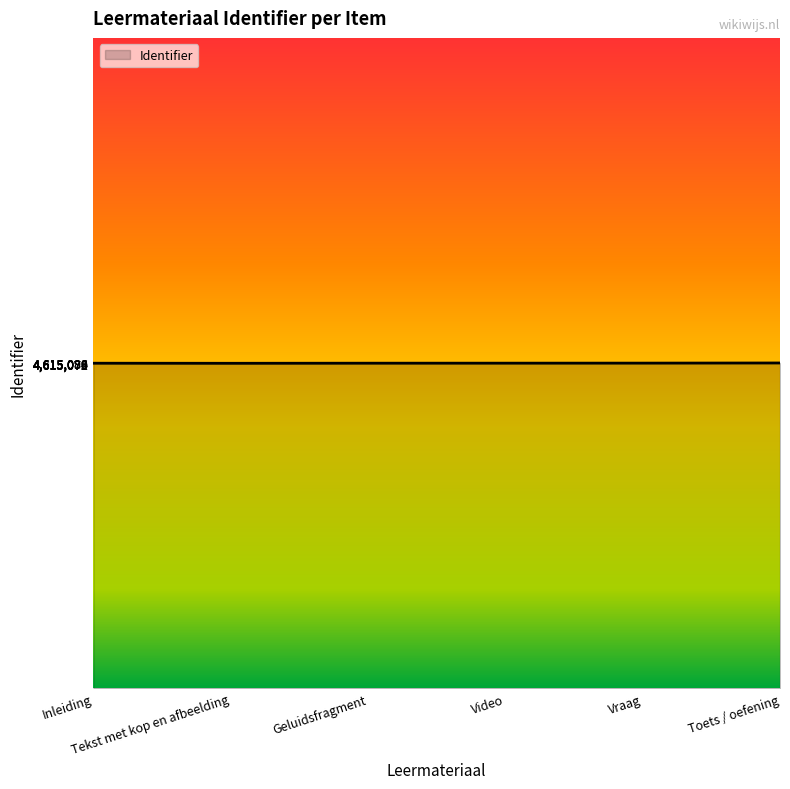

What is the minimum value shown in the chart?

4615072